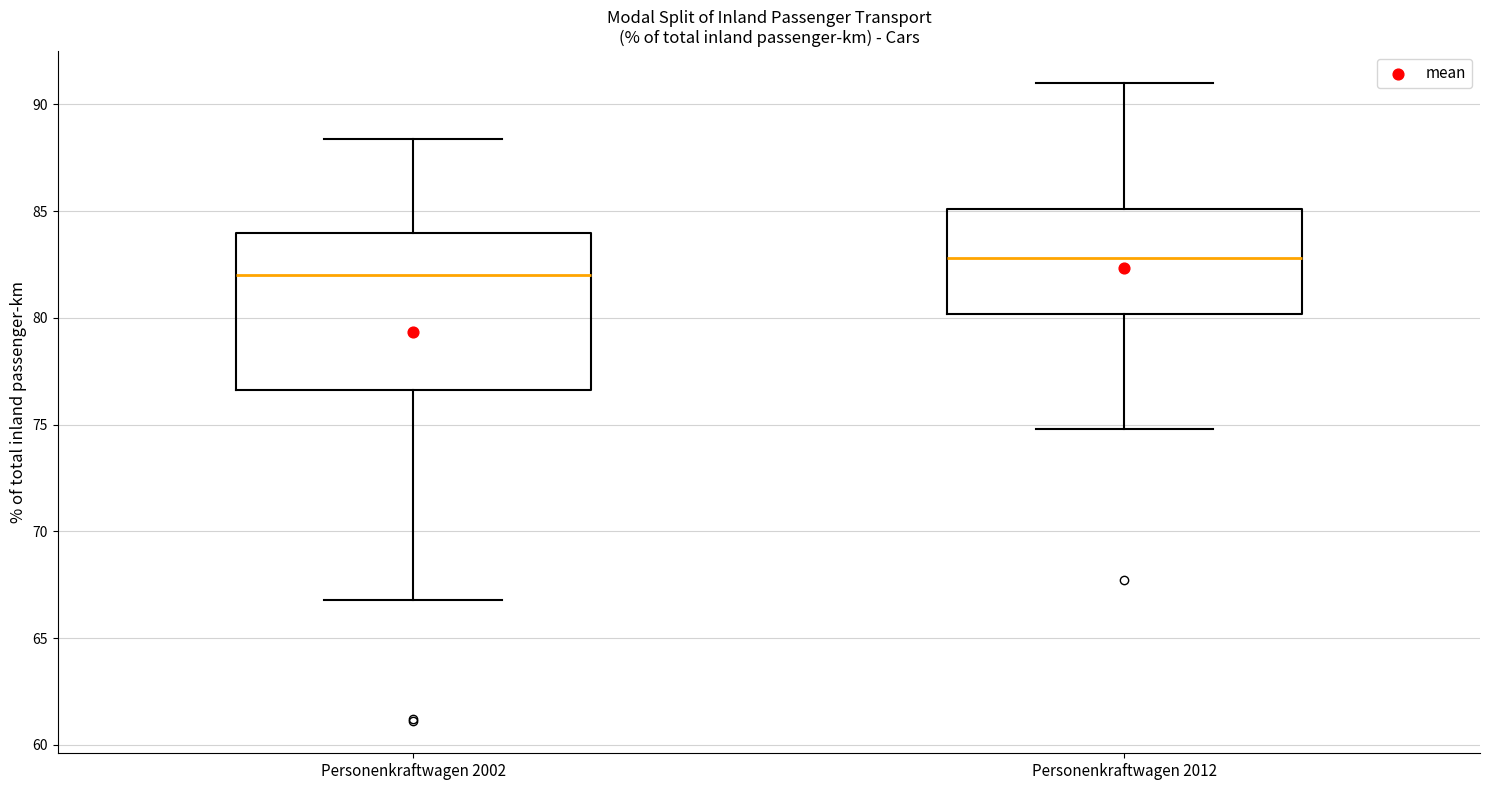

Which box's median line is the highest?

Personenkraftwagen 2012